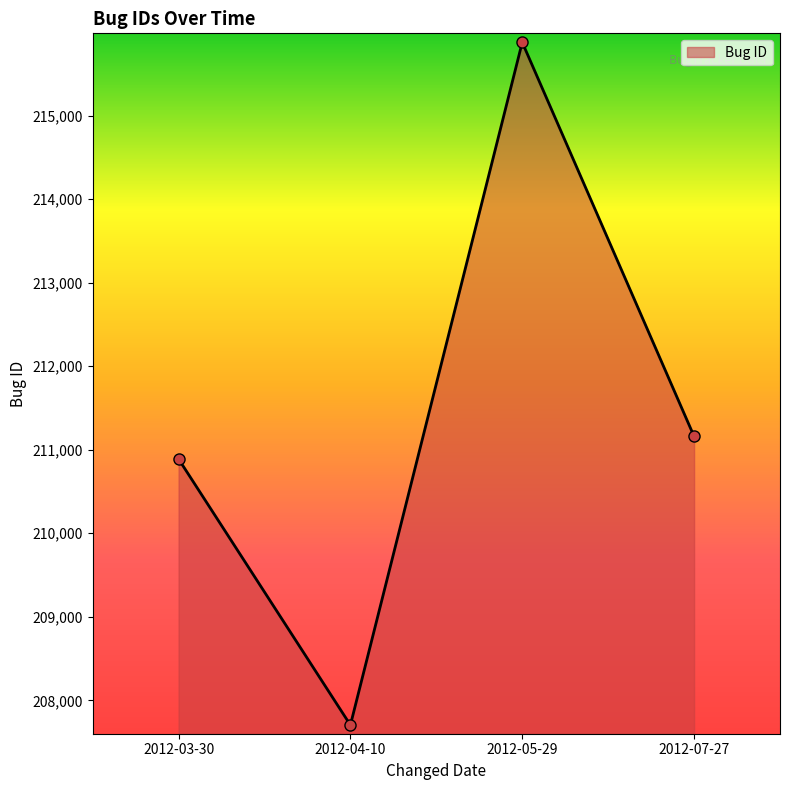

True or false: the data shows 215876 at 2012-05-29.

True